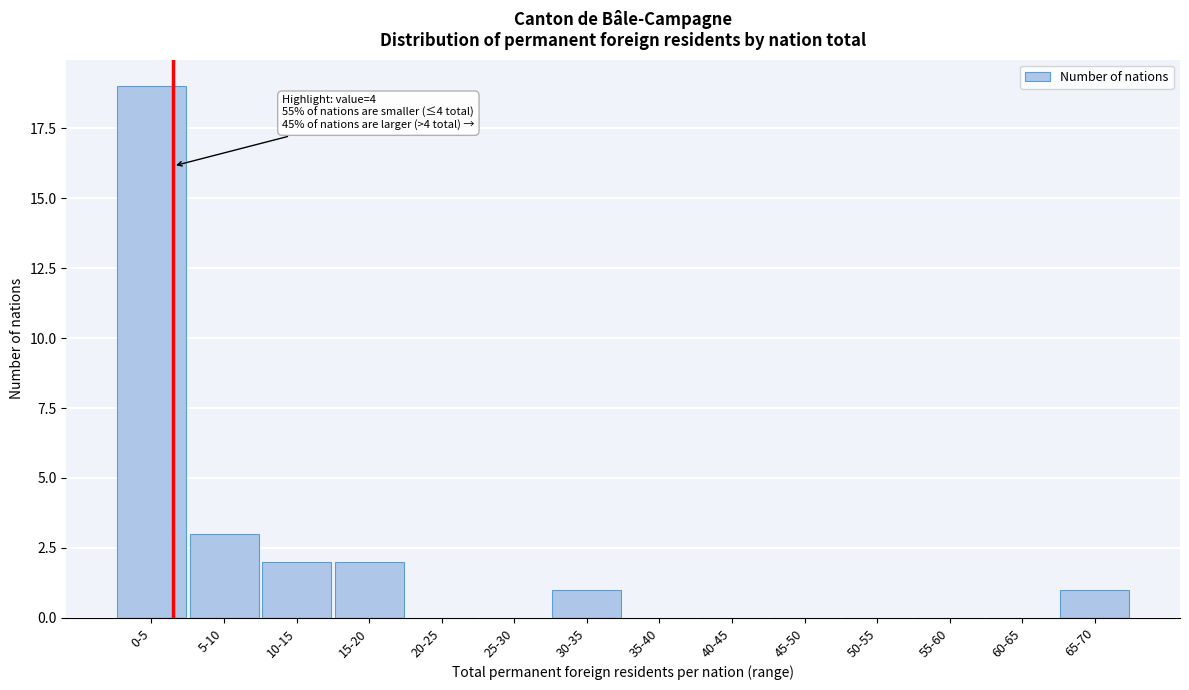

Reading right to left, extract all data points from this chart.

65-70=1	60-65=0	55-60=0	50-55=0	45-50=0	40-45=0	35-40=0	30-35=1	25-30=0	20-25=0	15-20=2	10-15=2	5-10=3	0-5=19